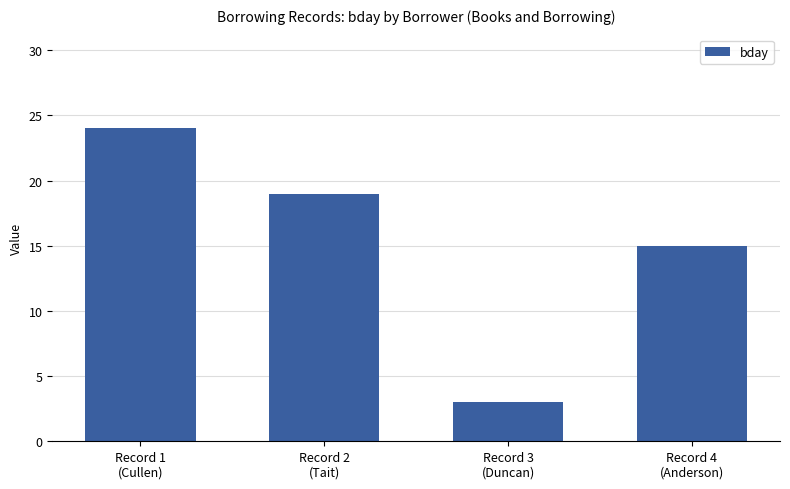

Is it true that the value at Record 2
(Tait) is 11?

False